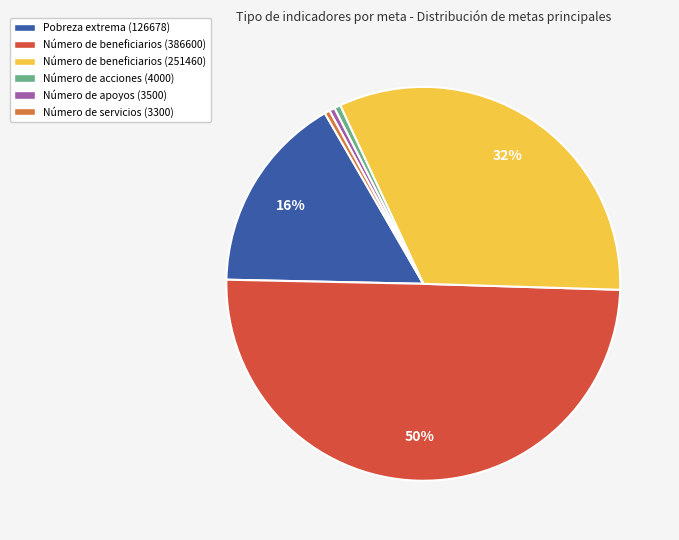

How many segments does this pie chart have?

6